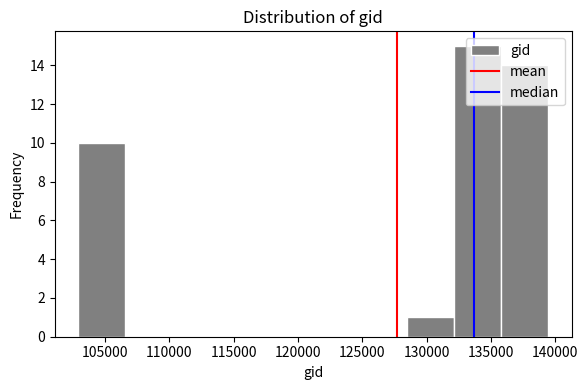

Which range on the x-axis has the tallest bar?

132000 to 136000